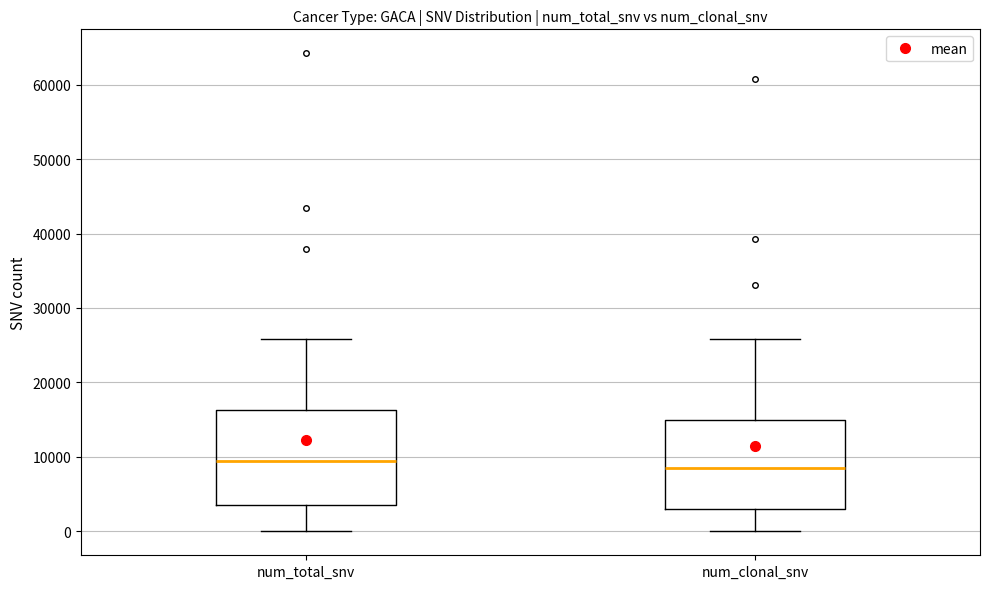

Reading left to right, read every box against the y-axis: the position of its median line, the range the box covers, and the ends of its whiskers. The values are not printed on the chart, so give them approximately, as read against the axis.

num_total_snv: median 9000, box 4000 to 16000, whiskers 0 to 26000
num_clonal_snv: median 9000, box 3000 to 15000, whiskers 0 to 26000